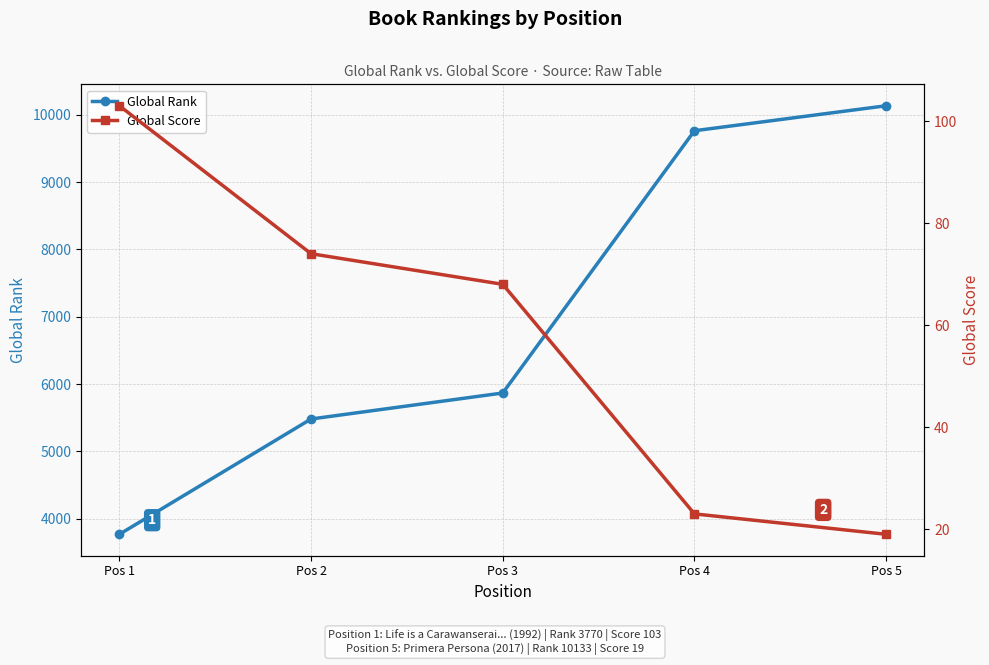

What are all the series names shown in the legend?

Global Rank, Global Score